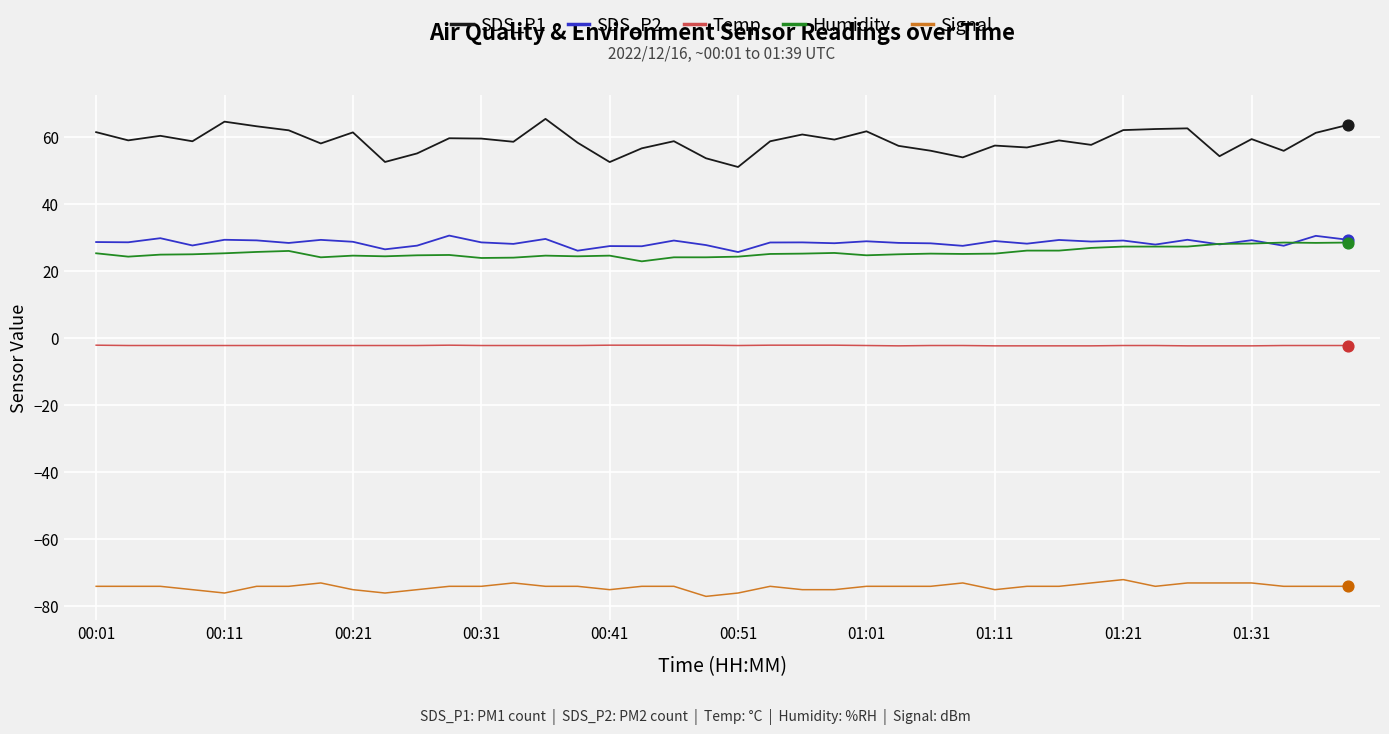

Which series has the widest spread of values?

SDS_P1